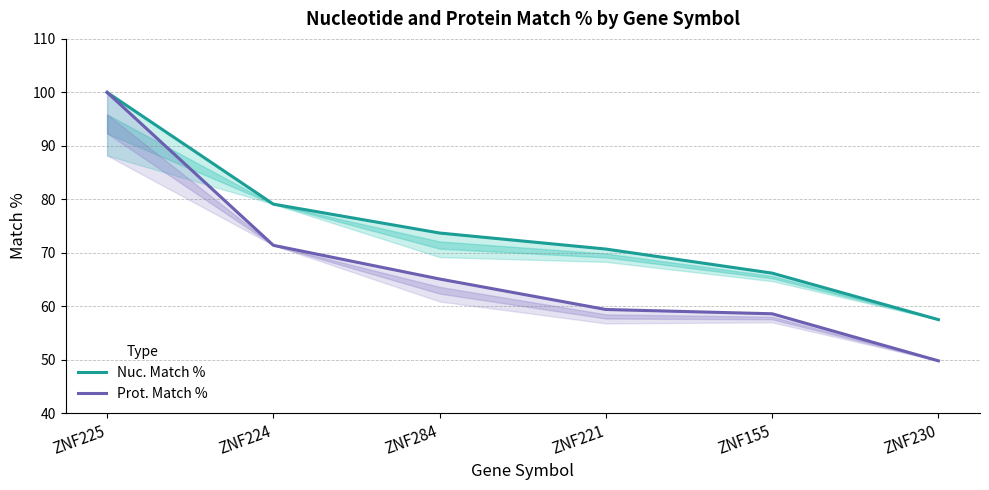

True or false: Prot. Match % and Nuc. Match % cross at least once.

False